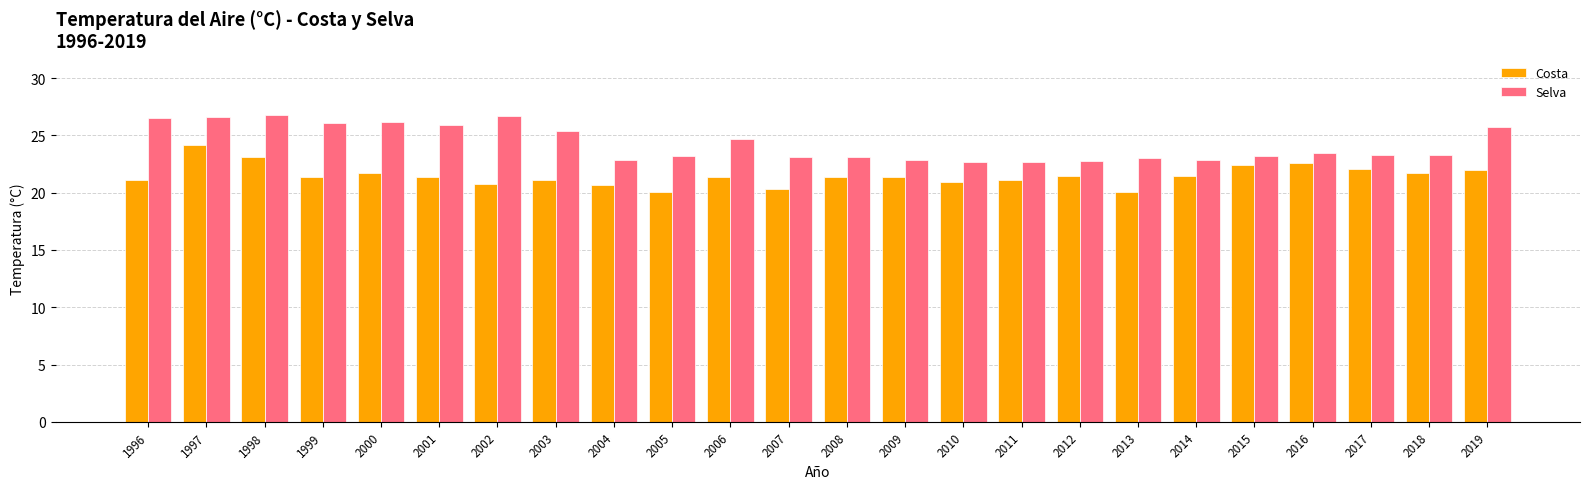

Are the bars horizontal?

No